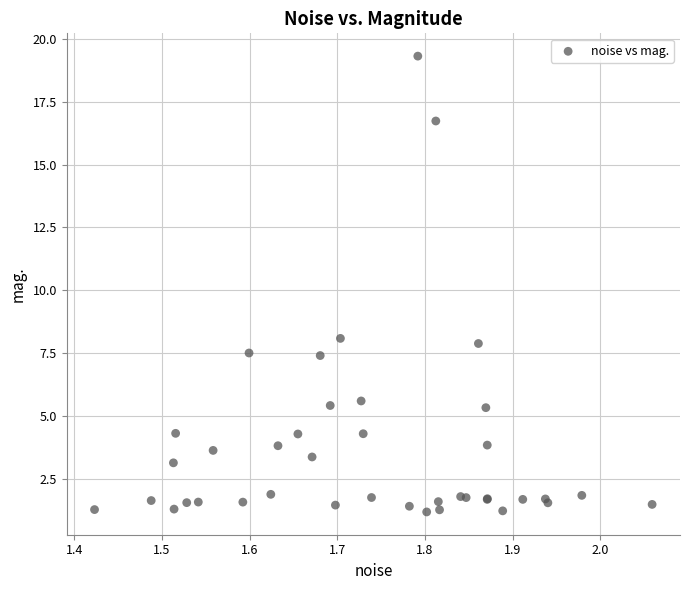

What Y value in the scatter plot is closest to 10?

8.1